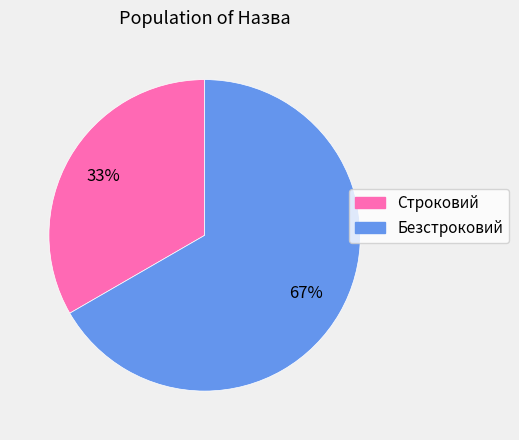

Rank the categories by value from highest to lowest.

Безстроковий, Строковий